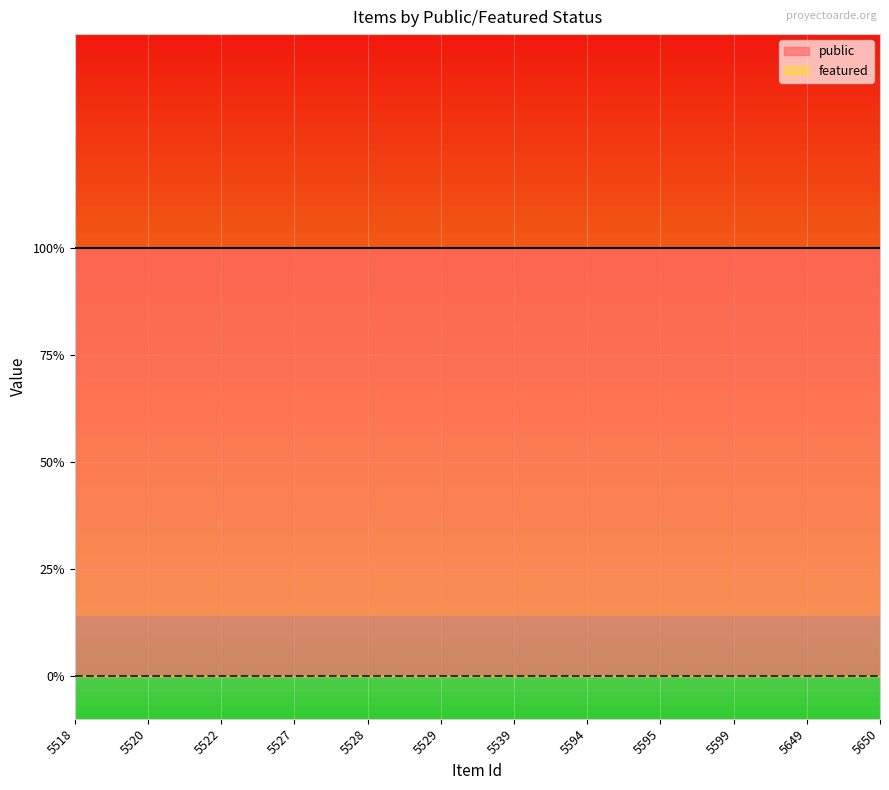

Is the value of featured at 5527 greater than the value of public at 5599?

No